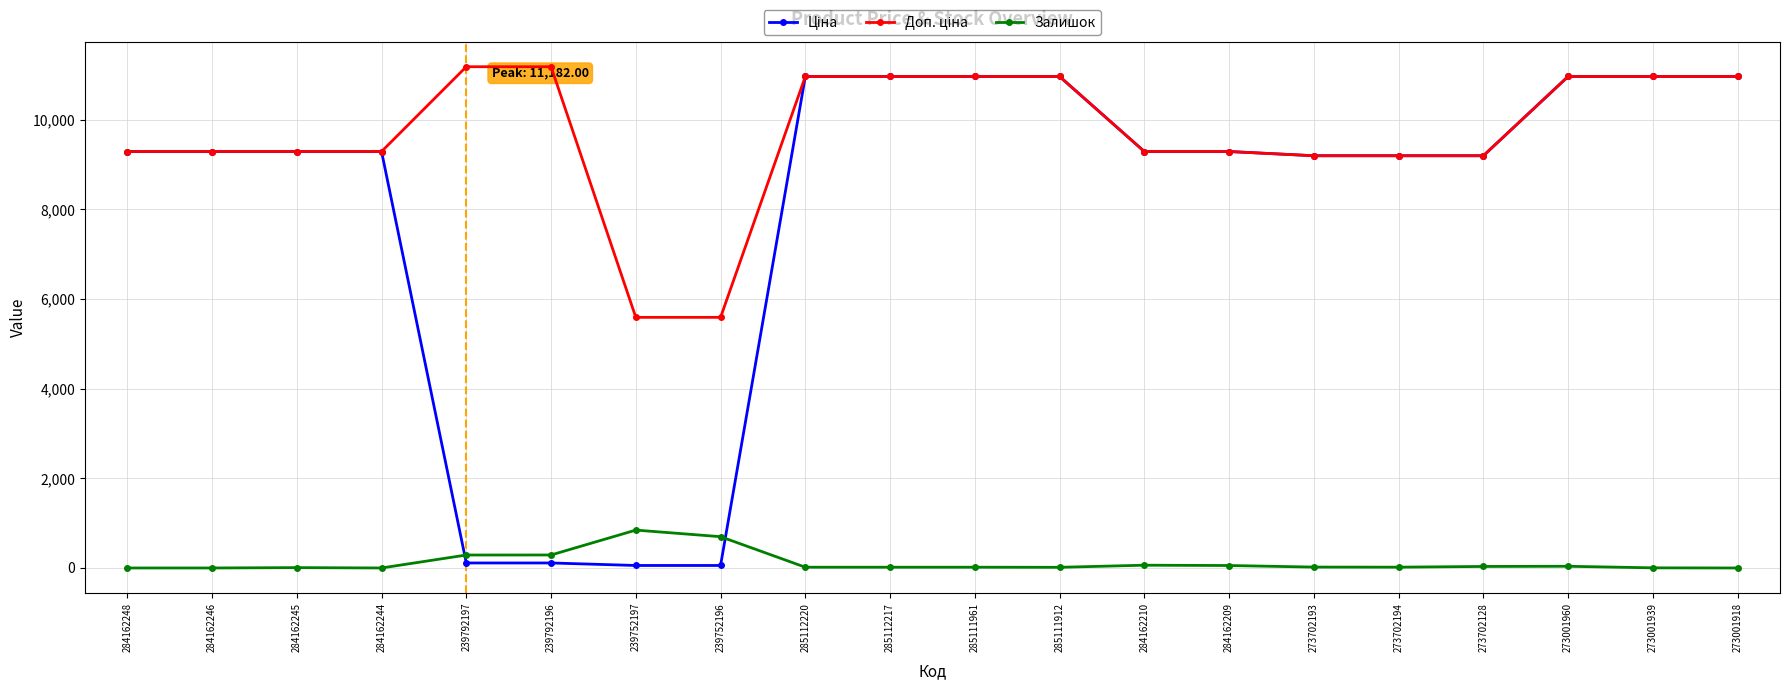

What is the maximum value shown in the chart?

11182.0